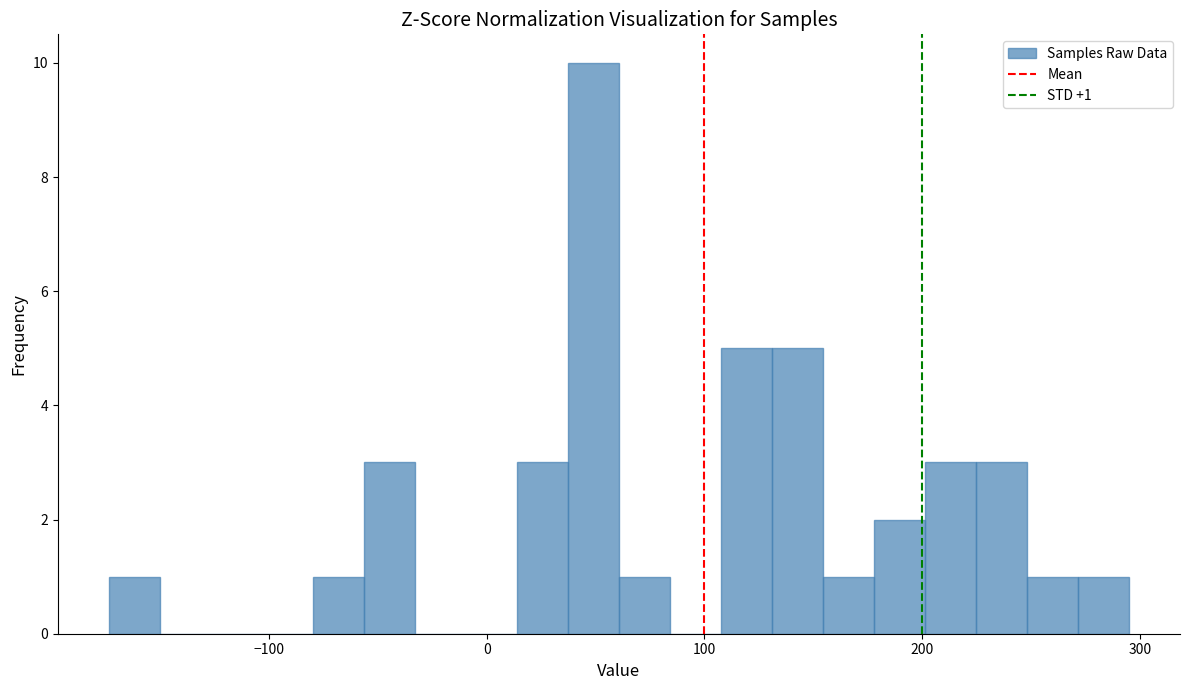

Around what value on the x-axis is the tallest bar? Give the approximate position of its centre, as read against the axis.

50